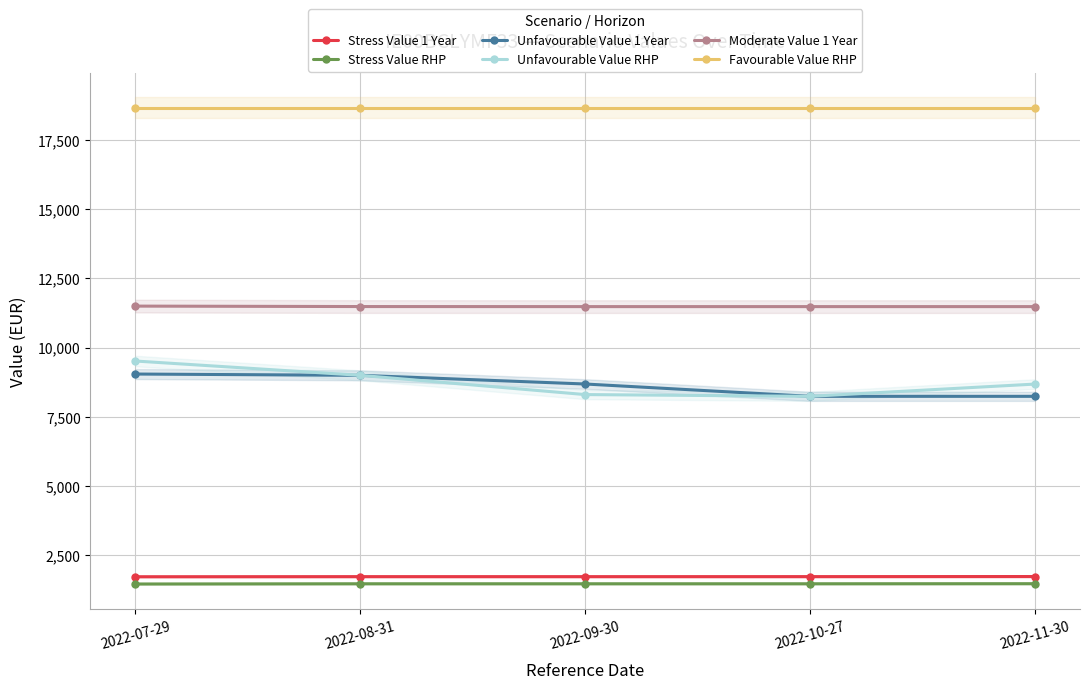

Reading right to left, what are all the values shown in this chart?

Stress Value 1 Year: 2022-11-30=1722.2	2022-10-27=1719.0	2022-09-30=1717.9	2022-08-31=1718.3	2022-07-29=1714.4
Stress Value RHP: 2022-11-30=1463.0	2022-10-27=1460.3	2022-09-30=1460.1	2022-08-31=1460.2	2022-07-29=1452.4
Unfavourable Value 1 Year: 2022-11-30=8235.3	2022-10-27=8235.3	2022-09-30=8680.9	2022-08-31=8994.5	2022-07-29=9041.4
Unfavourable Value RHP: 2022-11-30=8678.4	2022-10-27=8235.3	2022-09-30=8298.9	2022-08-31=8994.5	2022-07-29=9511.8
Moderate Value 1 Year: 2022-11-30=11478.6	2022-10-27=11478.6	2022-09-30=11478.6	2022-08-31=11480.7	2022-07-29=11496.6
Favourable Value RHP: 2022-11-30=18674.4	2022-10-27=18674.4	2022-09-30=18674.4	2022-08-31=18674.4	2022-07-29=18674.4